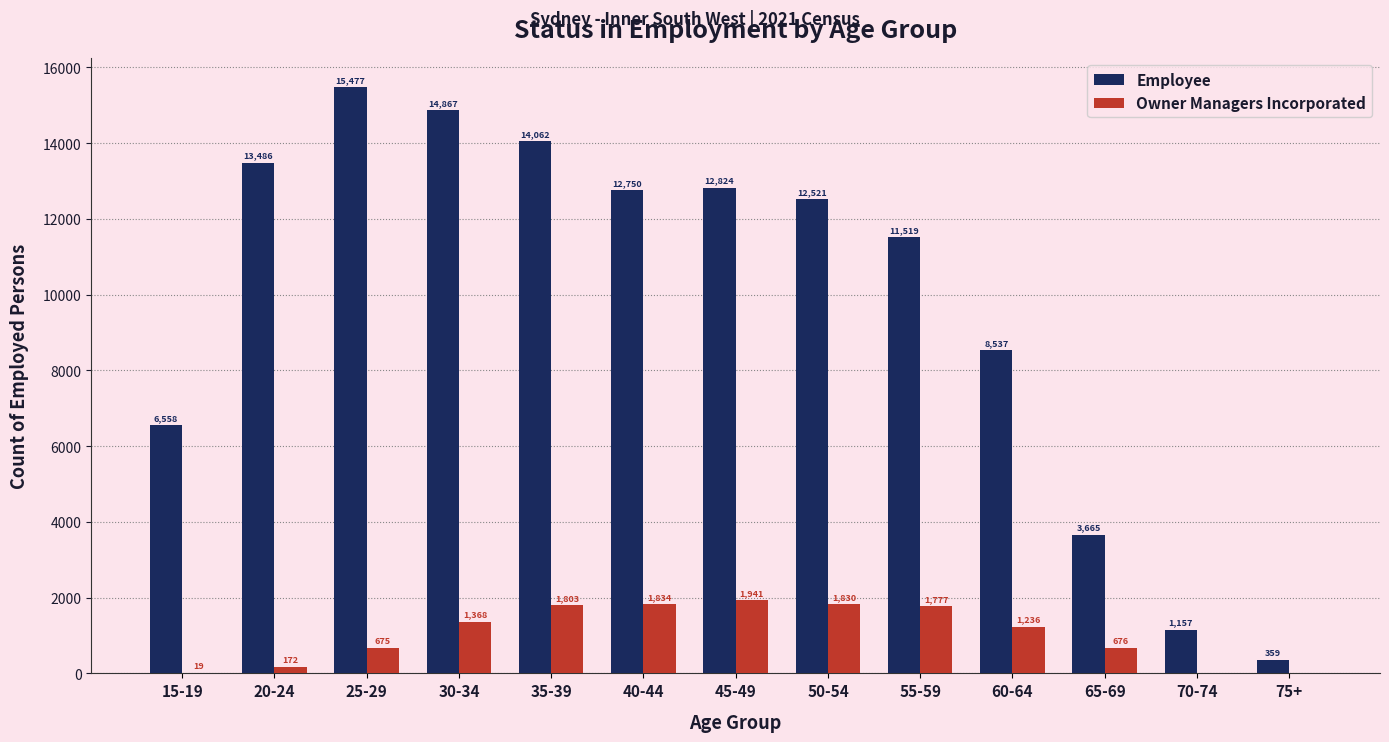

What are all the series names shown in the legend?

Employee, Owner Managers Incorporated